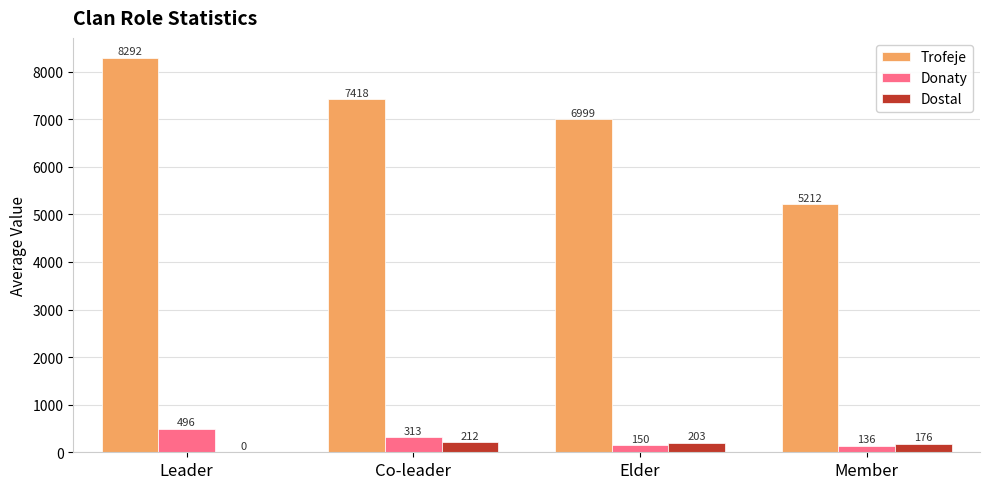

The Donaty series shows 496.0 at Leader. True or false?

True